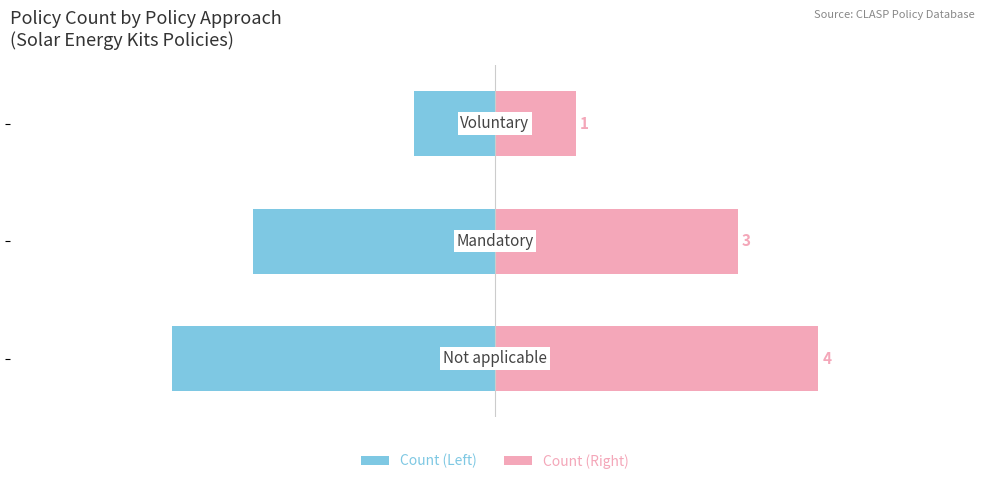

What is the highest value of the Count (Right) series?

4